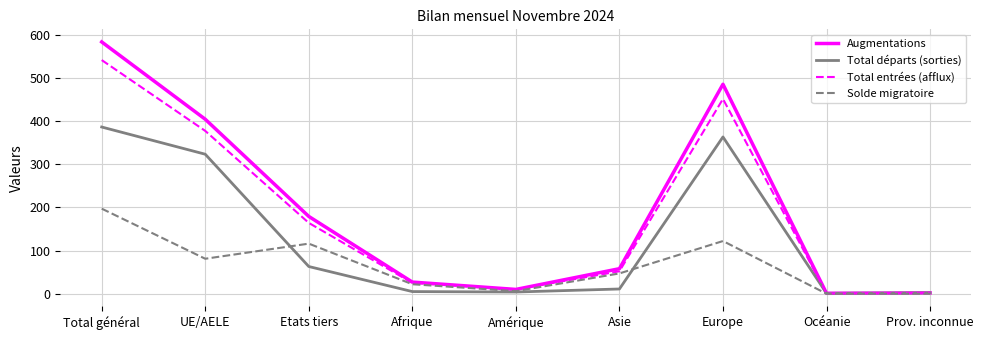

Between Afrique and Amérique, which series saw the biggest shift?

Augmentations